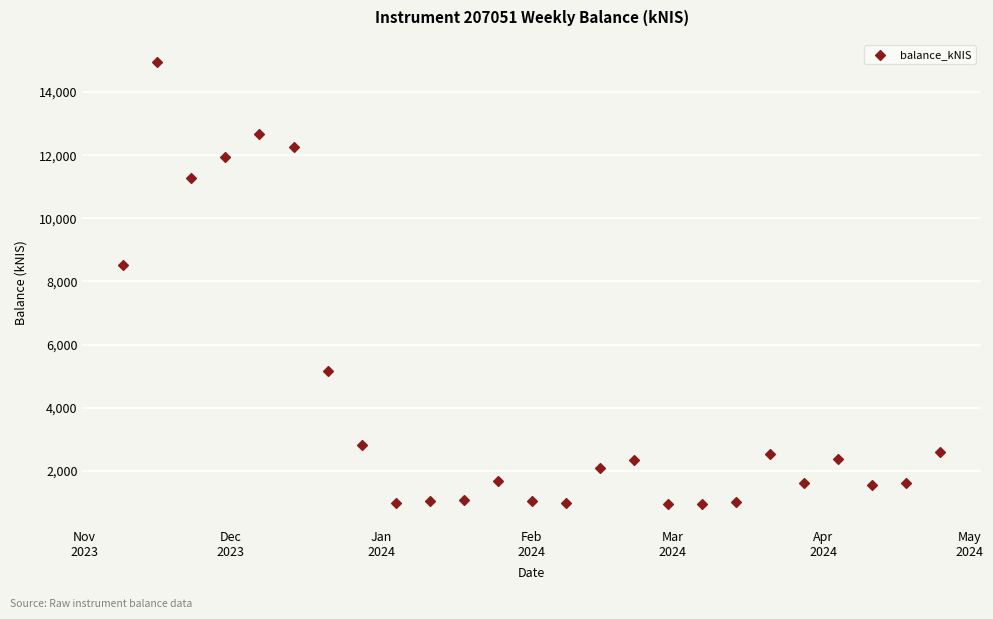

What Y value in the scatter plot is closest to 7958?

8533.8